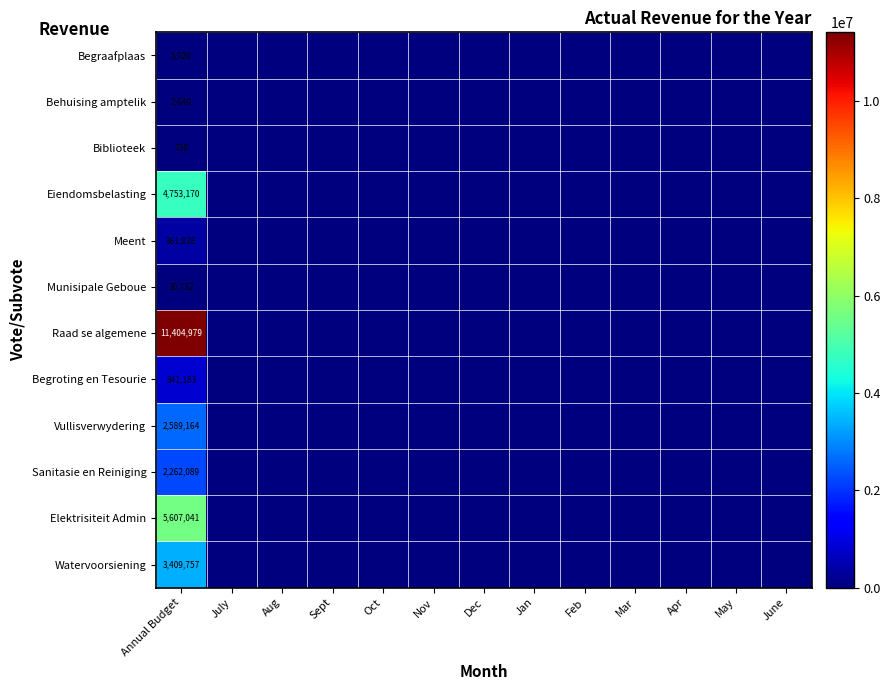

Is it true that Biblioteek equals 730 at Annual Budget?

True